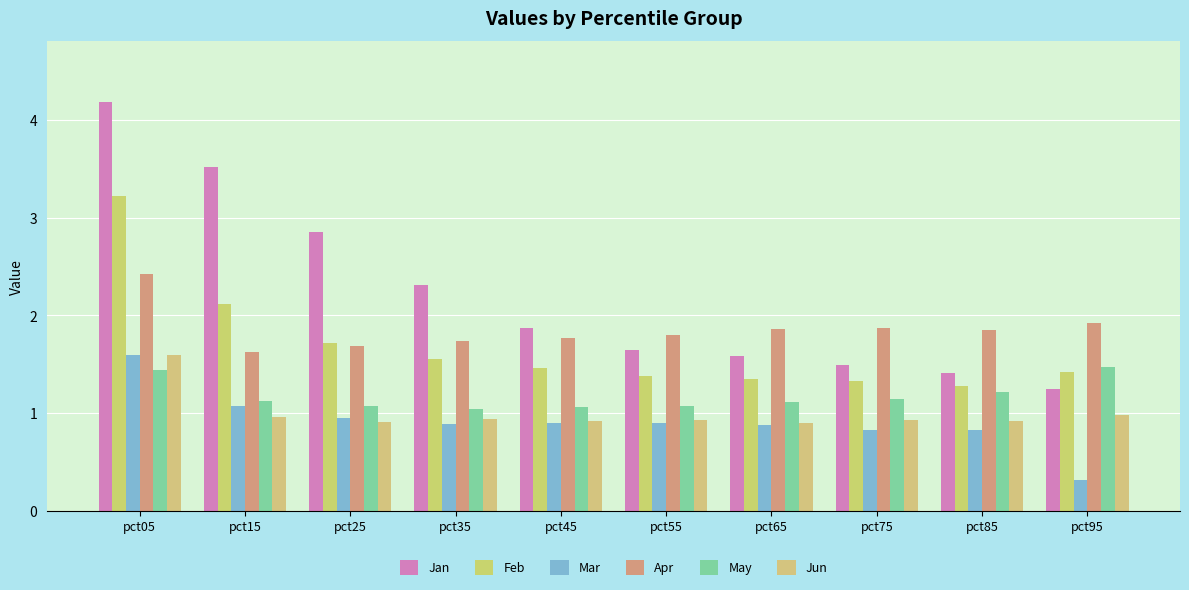

The Jan series shows 1.3 at pct95. True or false?

True